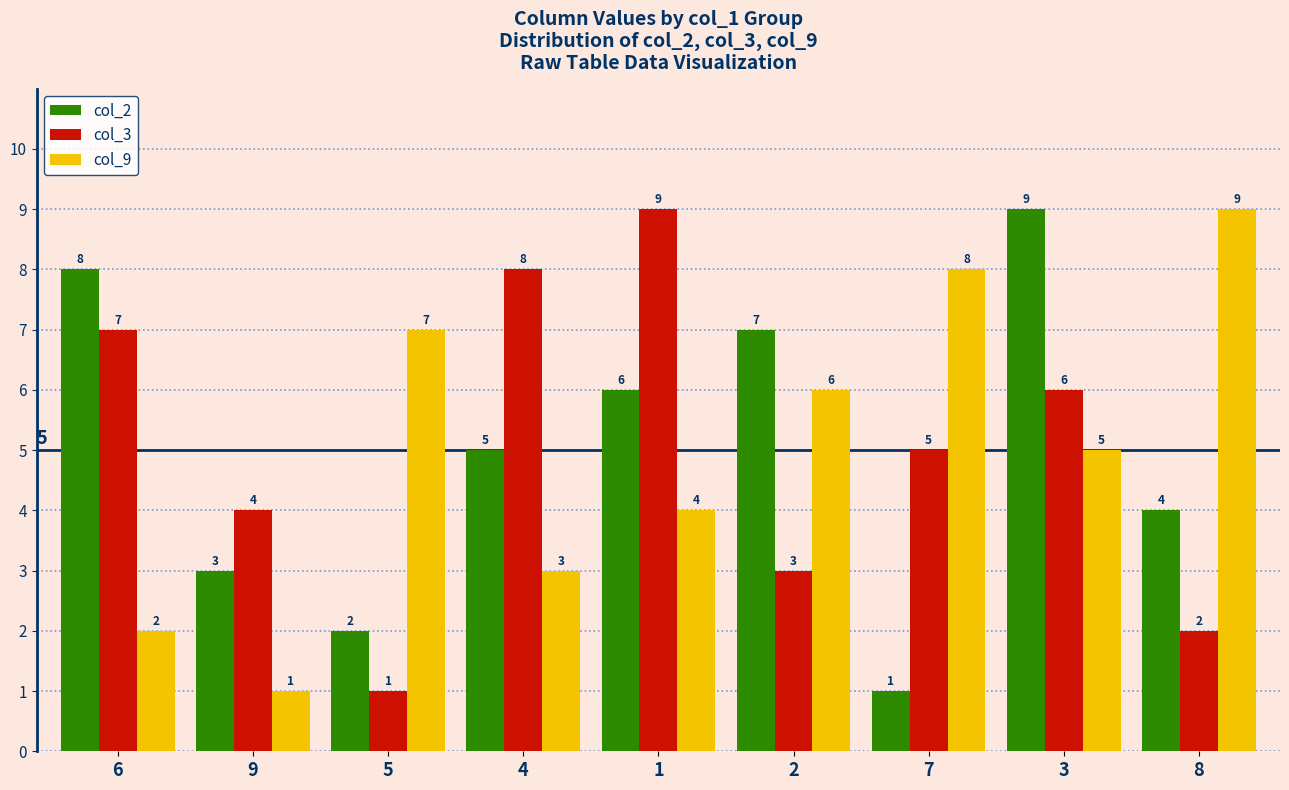

What is the total value across all series at 9?

8